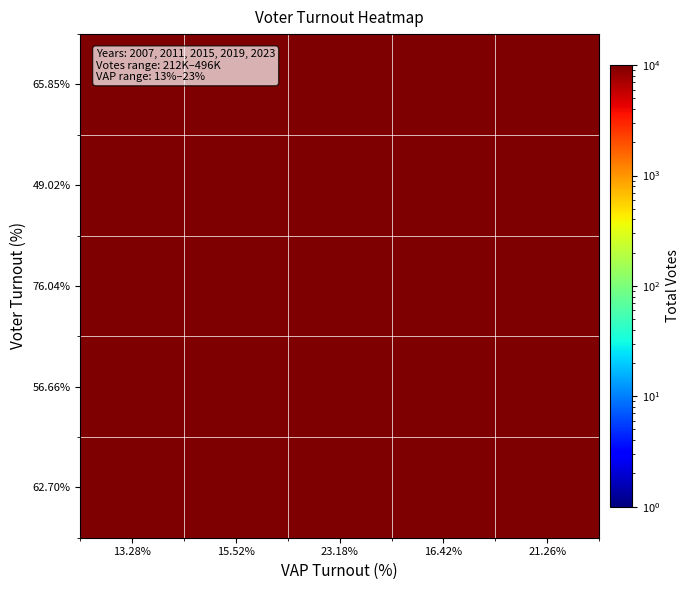

Between 15.52% and 16.42%, which is larger?

16.42%